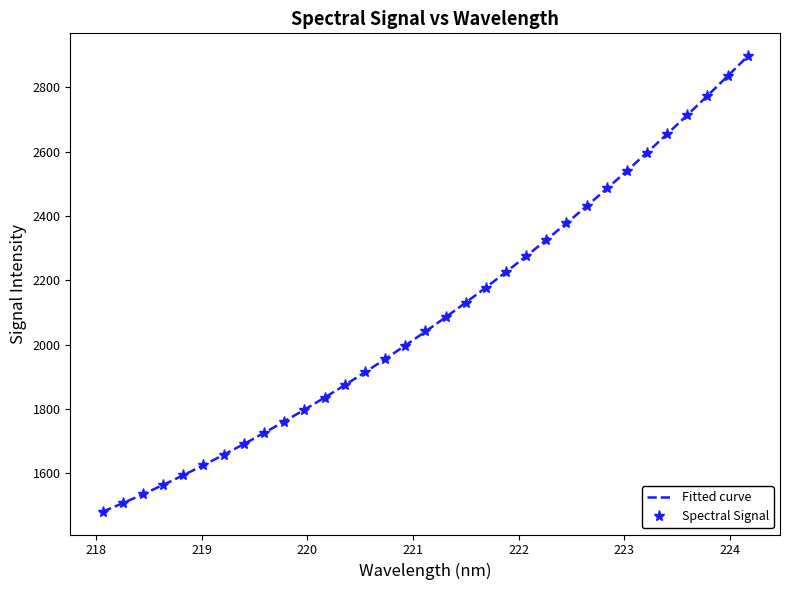

What is the smallest value displayed?

1480.6